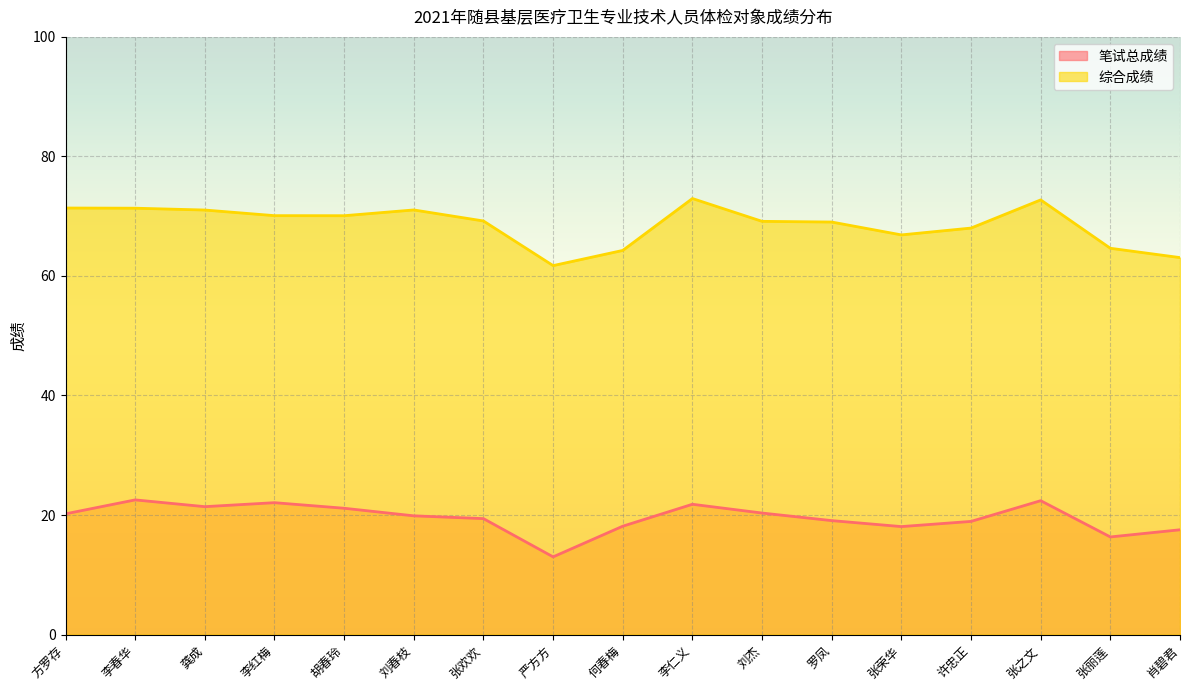

Is the value of 笔试总成绩 at 方罗存 greater than the value of 综合成绩 at 罗凤?

No